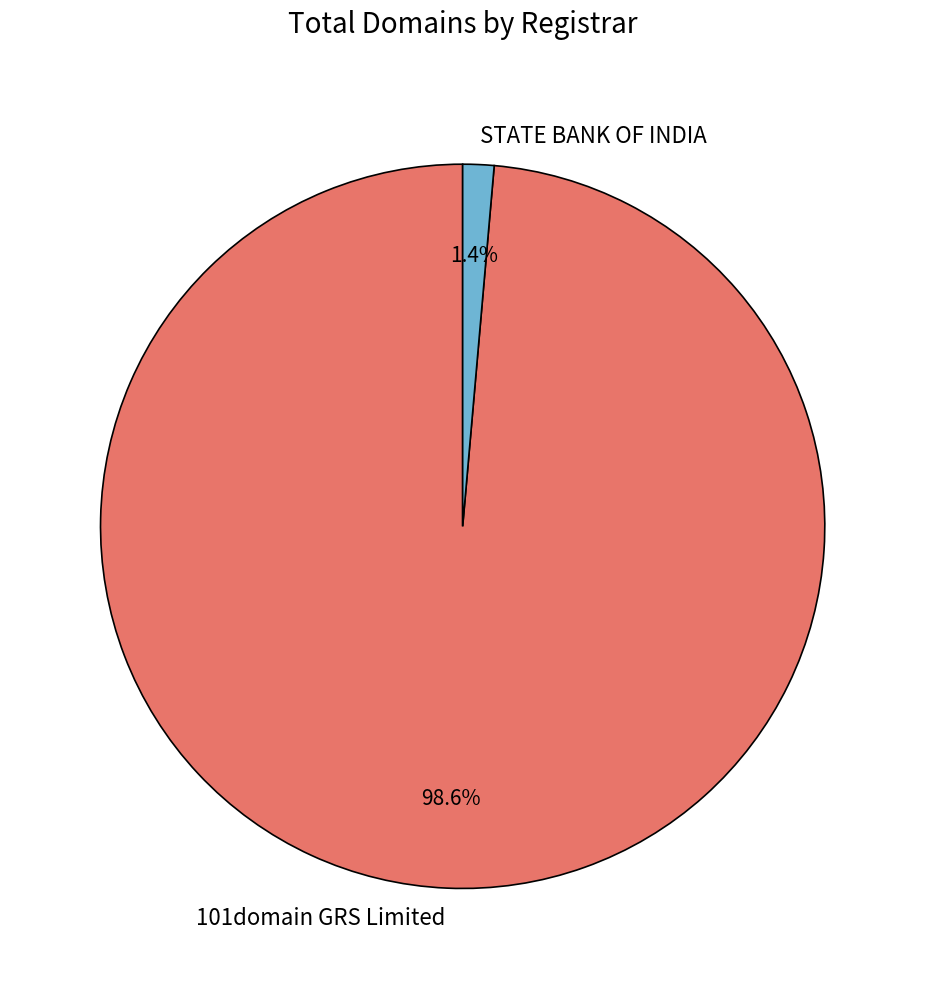

Combined, what portion of the pie is 101domain GRS Limited and STATE BANK OF INDIA?

100.0%